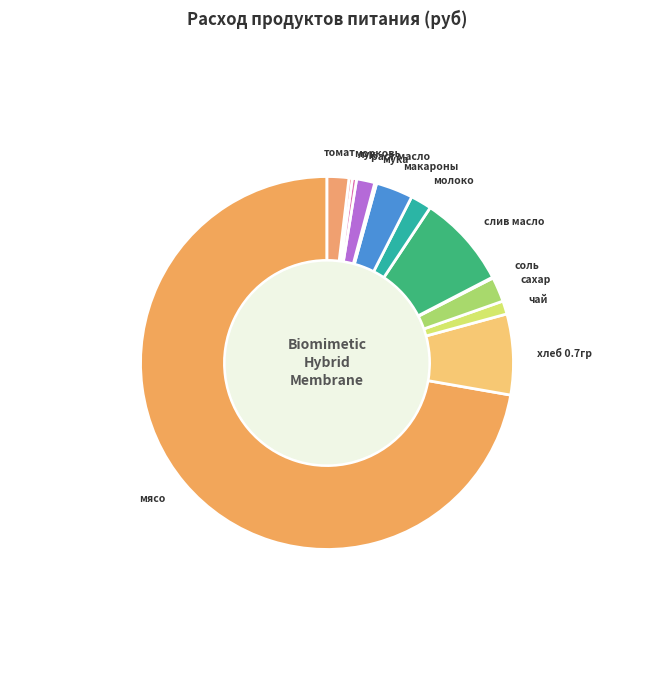

Count the number of slices in the pie.

13